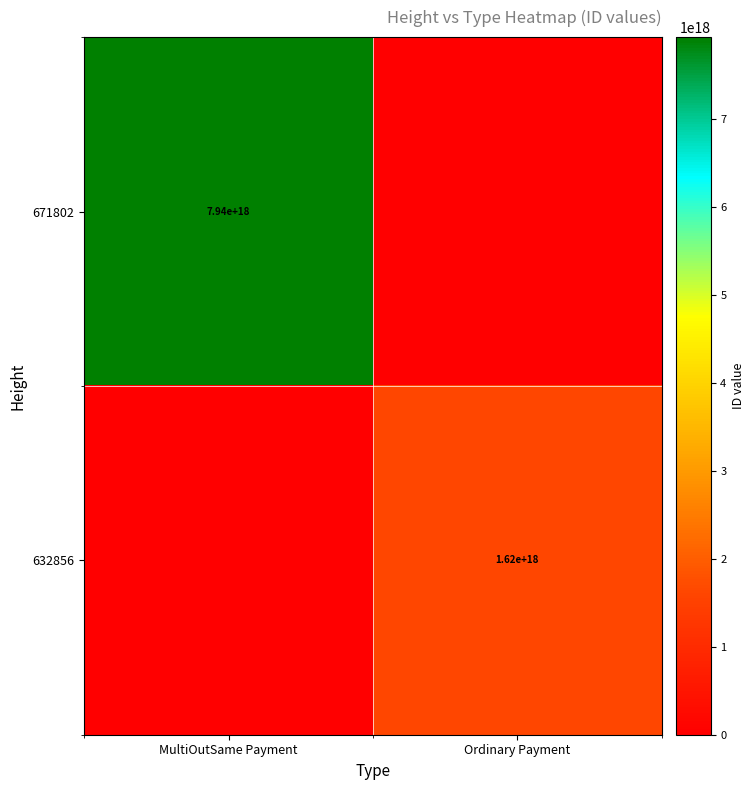

The 671802 series shows 3708518561041901056 at MultiOutSame Payment. True or false?

False